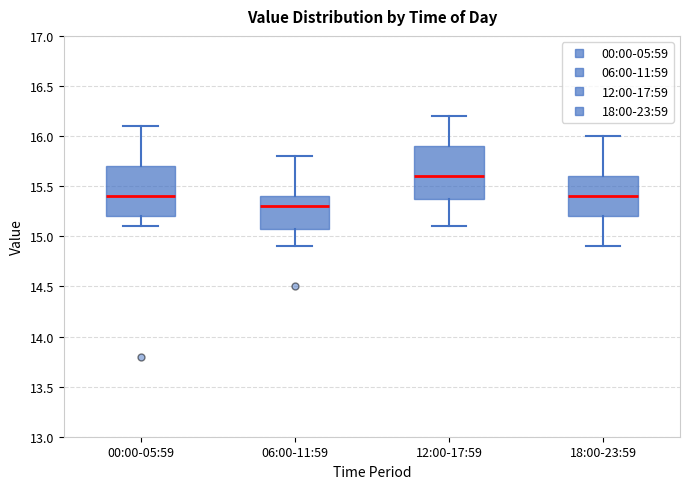

Reading left to right, read every box against the y-axis: the position of its median line, the range the box covers, and the ends of its whiskers. The values are not printed on the chart, so give them approximately, as read against the axis.

00:00-05:59: median 15.4, box 15.2 to 15.7, whiskers 15.1 to 16.1
06:00-11:59: median 15.3, box 15.1 to 15.4, whiskers 14.9 to 15.8
12:00-17:59: median 15.6, box 15.4 to 15.9, whiskers 15.1 to 16.2
18:00-23:59: median 15.4, box 15.2 to 15.6, whiskers 14.9 to 16.0